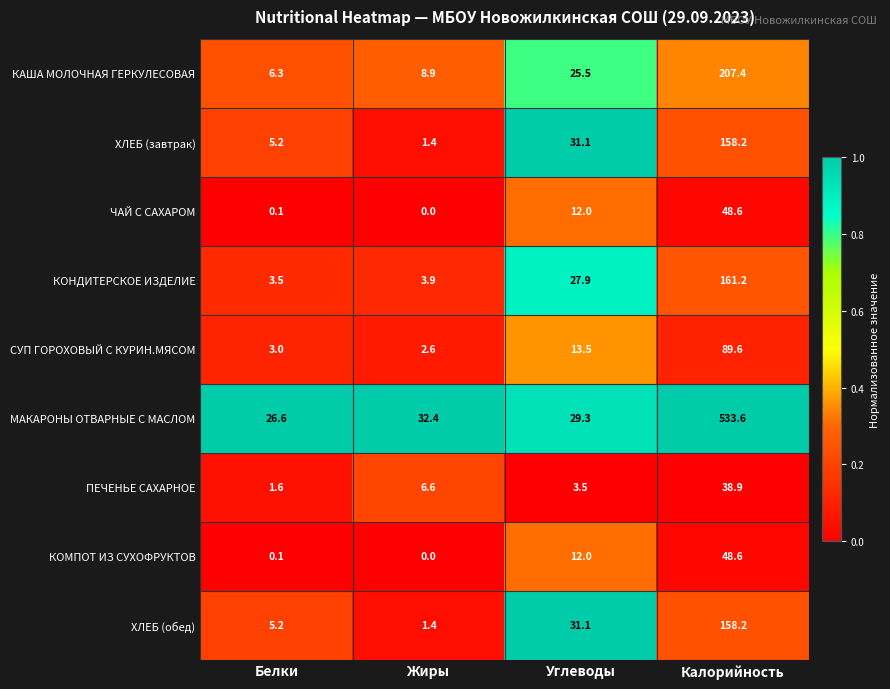

What is the total value across all series at Жиры?

57.2